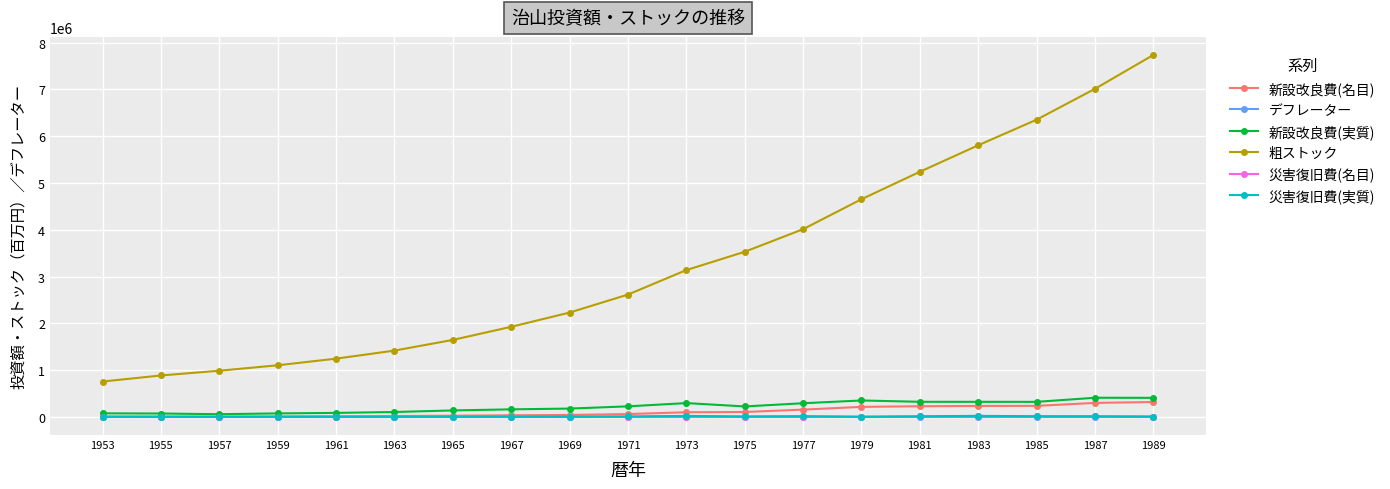

Does the chart display data point markers on the line(s)?

Yes